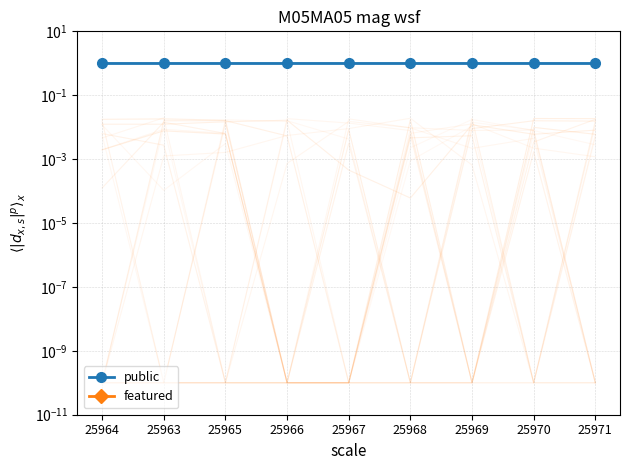

Is this an area chart (filled region under the line)?

No